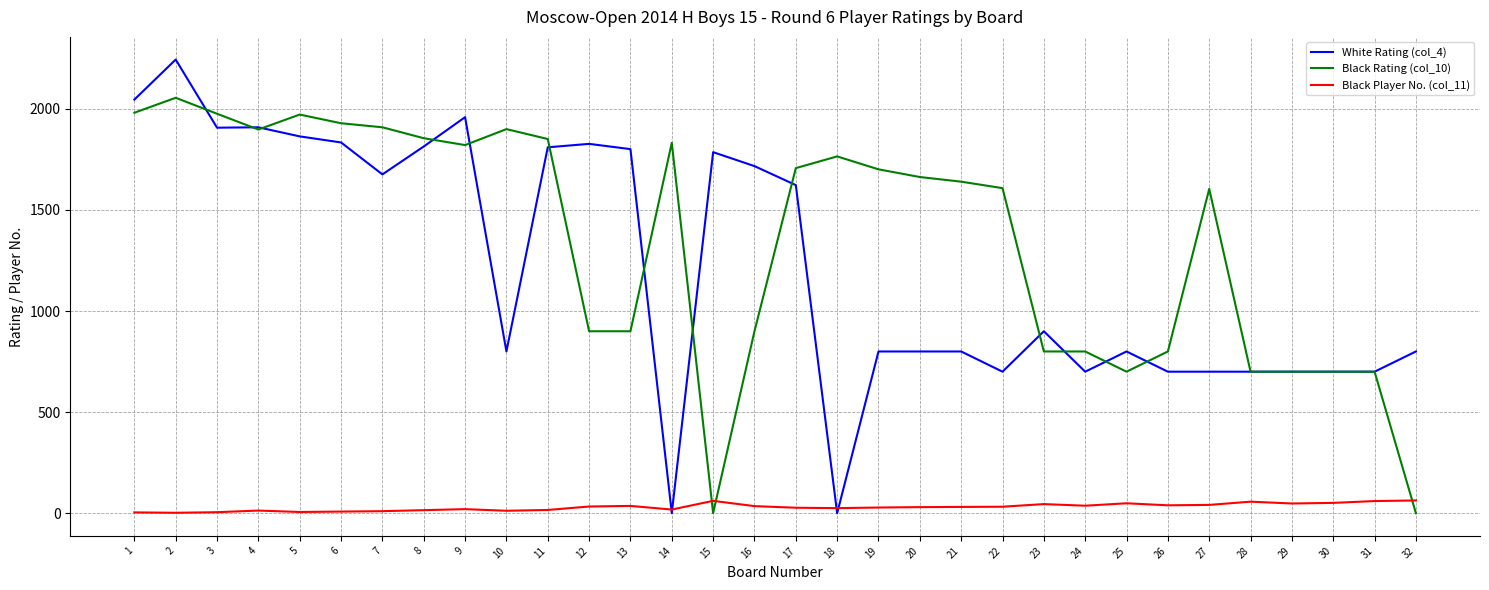

The Black Player No. (col_11) series shows 15 at 8. True or false?

True